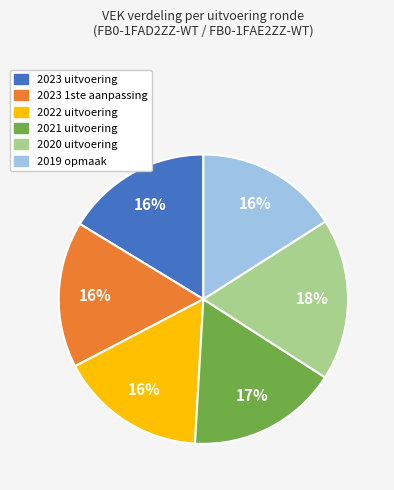

Which slice is the largest?

2020 uitvoering